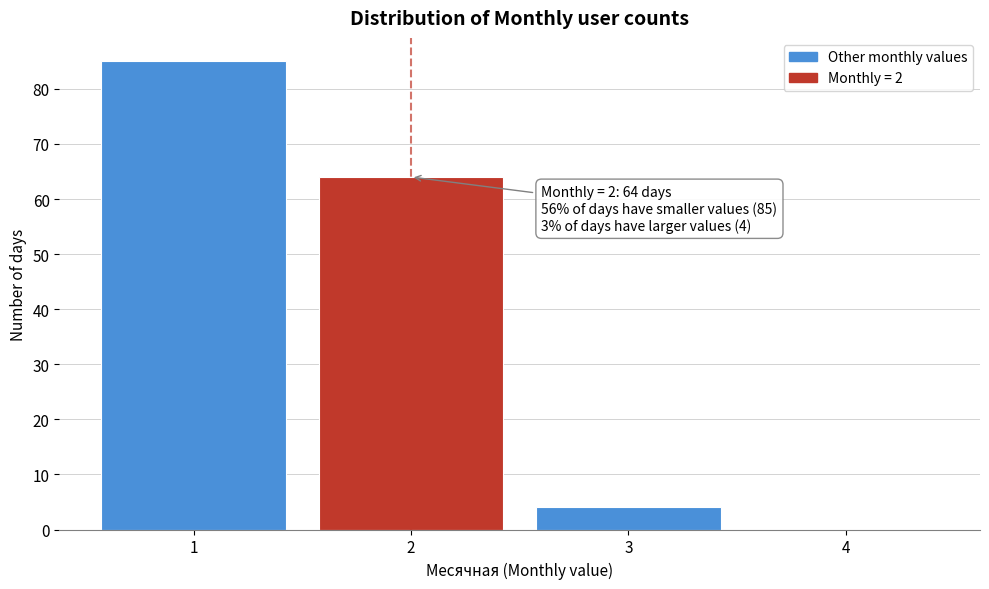

Reading left to right, what are all the values shown in this chart?

1=85	2=64	3=4	4=0